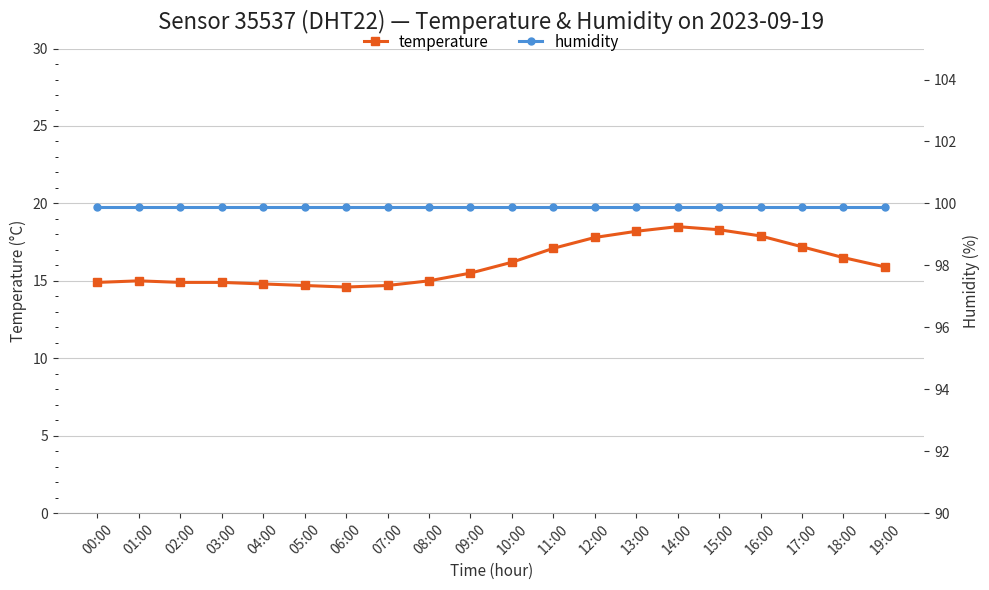

True or false: temperature and humidity cross at least once.

False